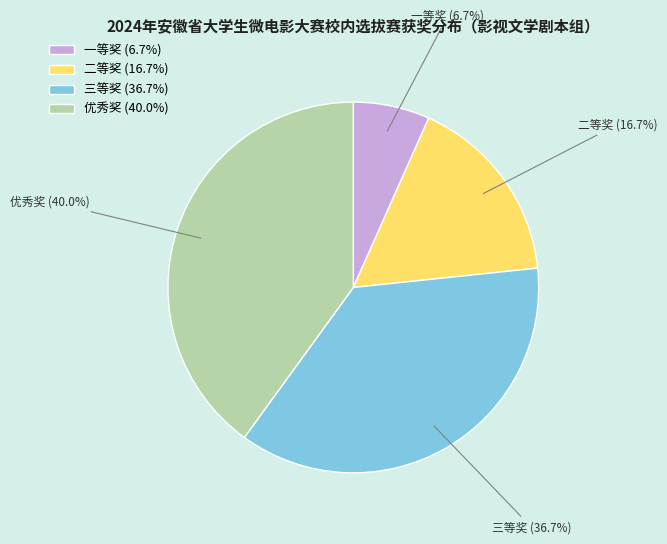

What is the largest slice in the pie chart?

优秀奖